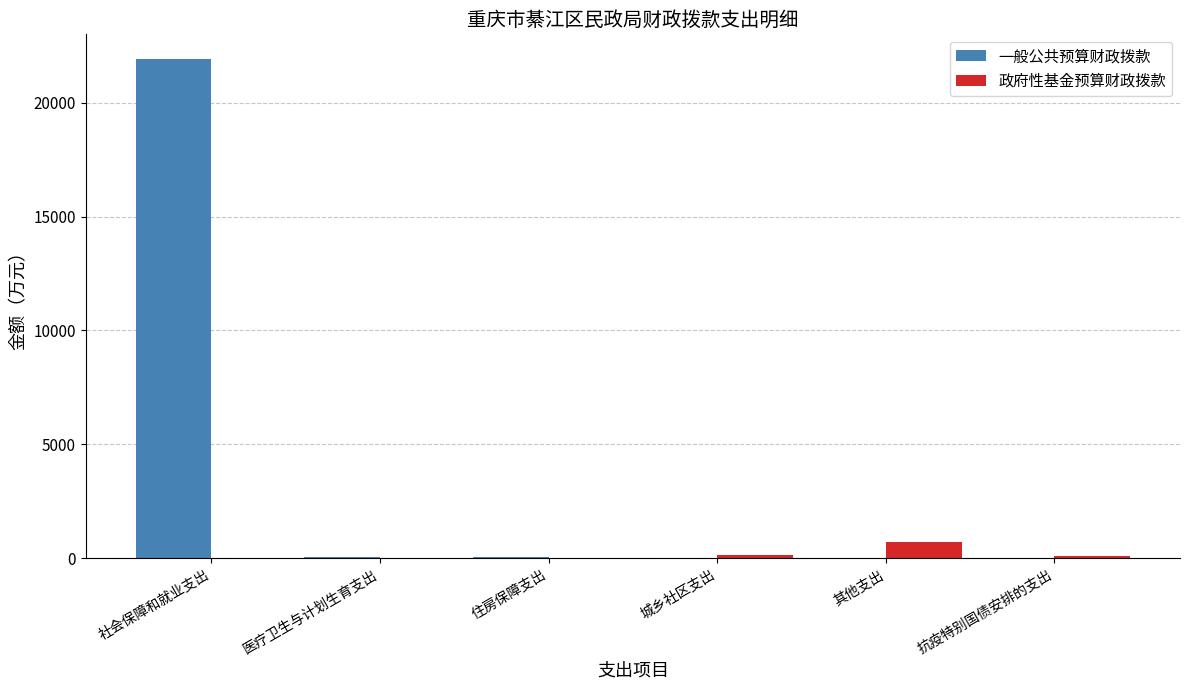

Is it true that 政府性基金预算财政拨款 equals 727.7 at 其他支出?

True